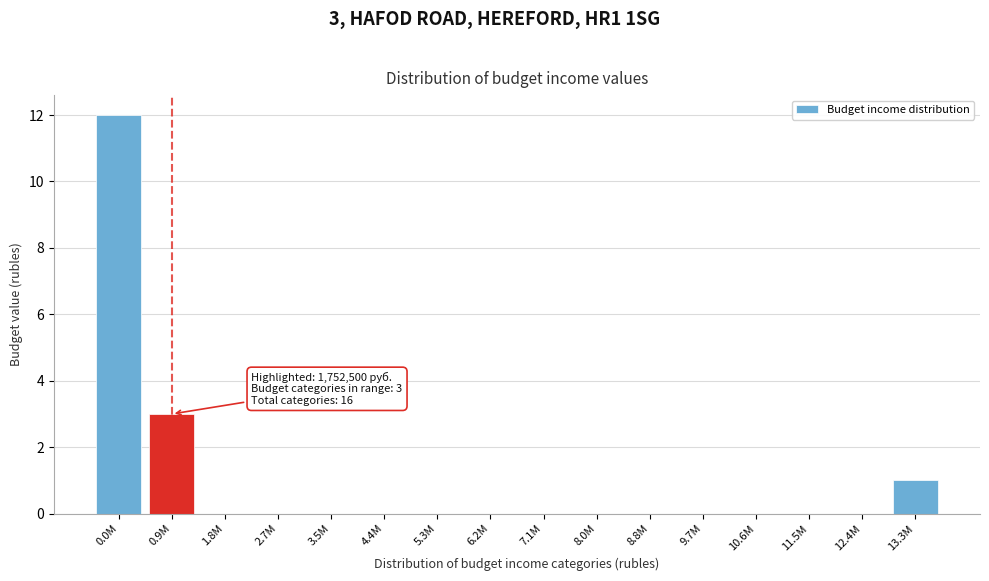

Reading right to left, transcribe all the data shown in this chart.

13.3M=1	12.4M=0	11.5M=0	10.6M=0	9.7M=0	8.8M=0	8.0M=0	7.1M=0	6.2M=0	5.3M=0	4.4M=0	3.5M=0	2.7M=0	1.8M=0	0.9M=3	0.0M=12